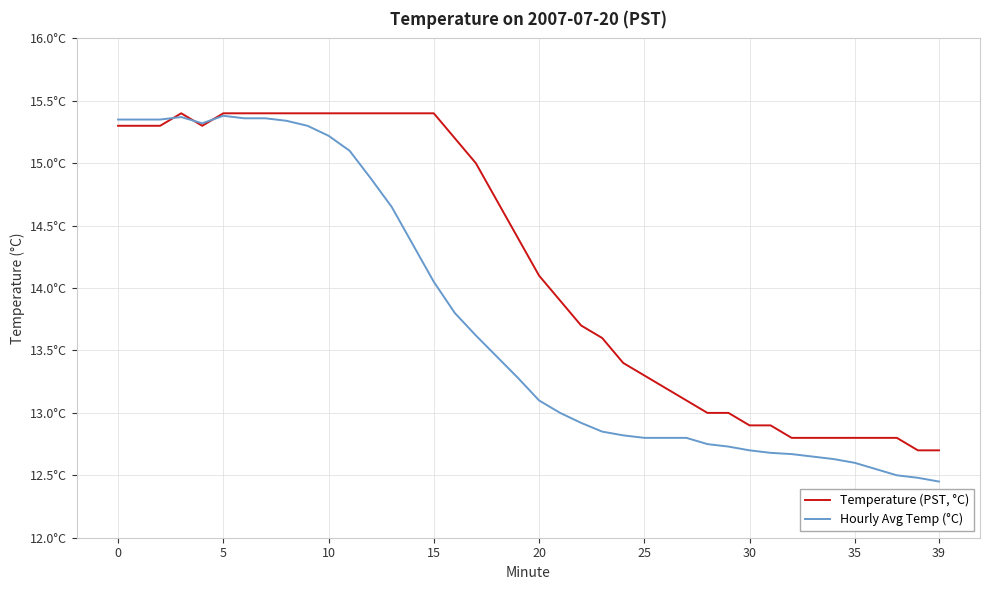

Which category has the highest value across all series?

15